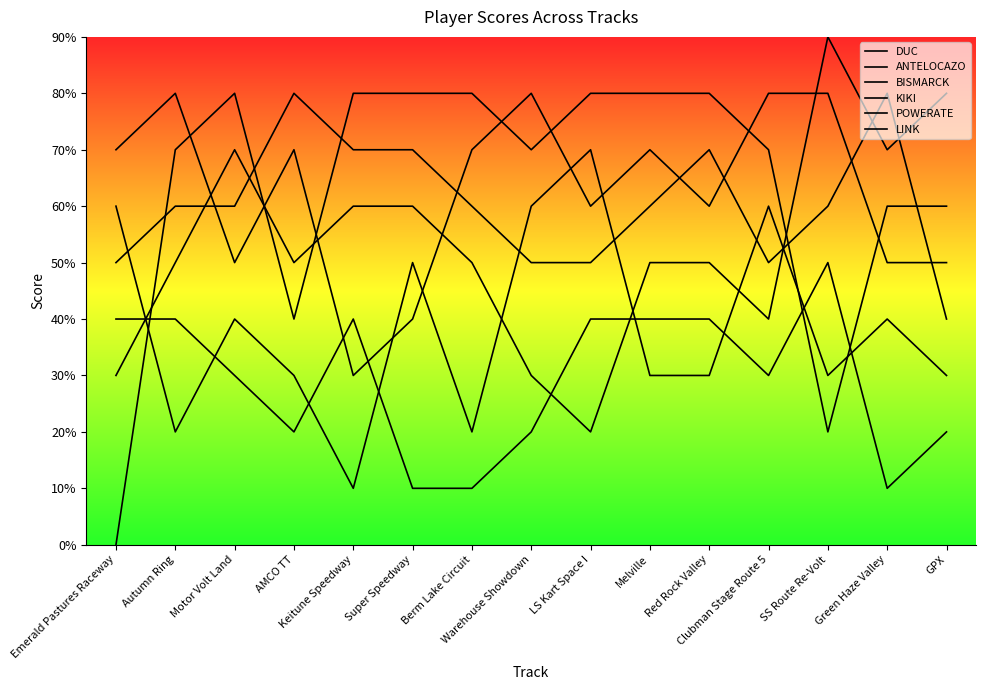

The value of POWERATE at Clubman Stage Route 5 is 6. True or false?

True